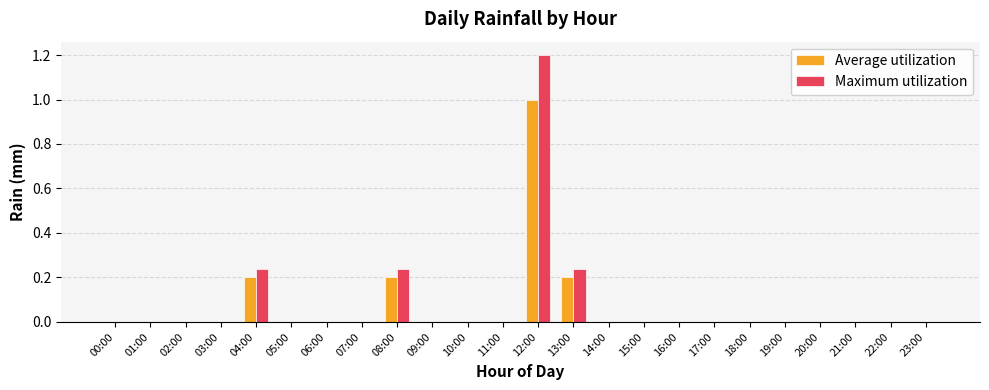

Which series has the largest total across all categories?

Maximum utilization